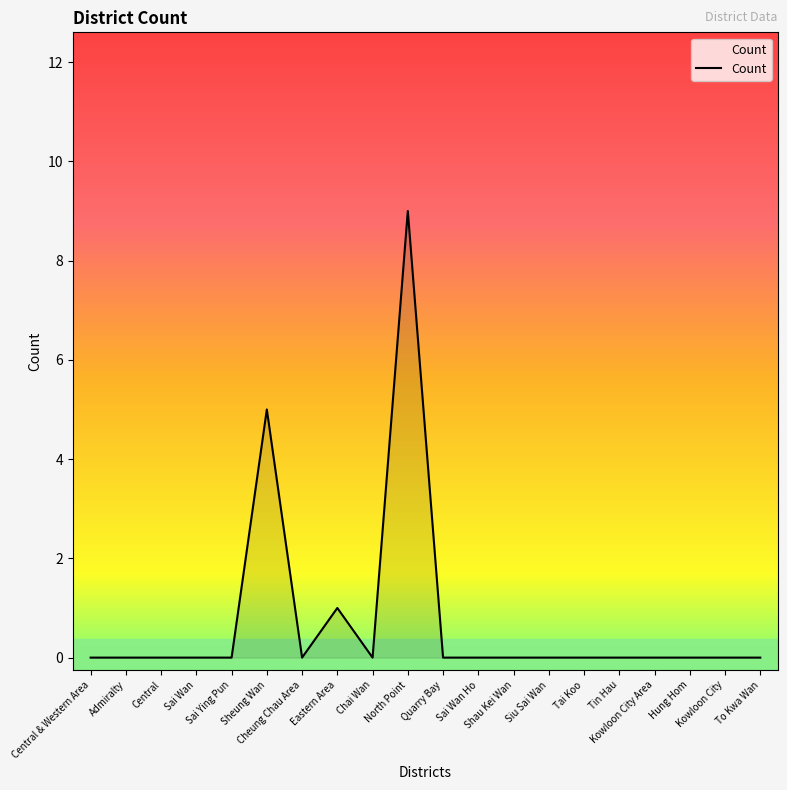

Reading left to right, transcribe all the data shown in this chart.

0	0	0	0	0	5	0	1	0	9	0	0	0	0	0	0	0	0	0	0